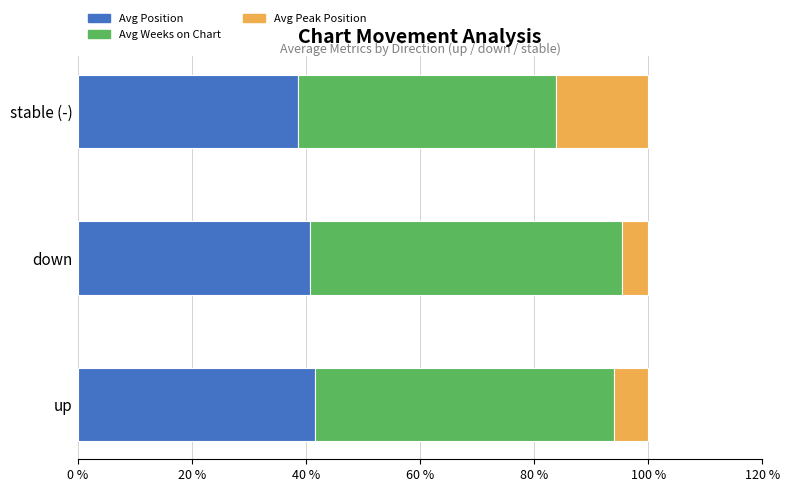

What is the highest value of the Avg Position series?

41.7